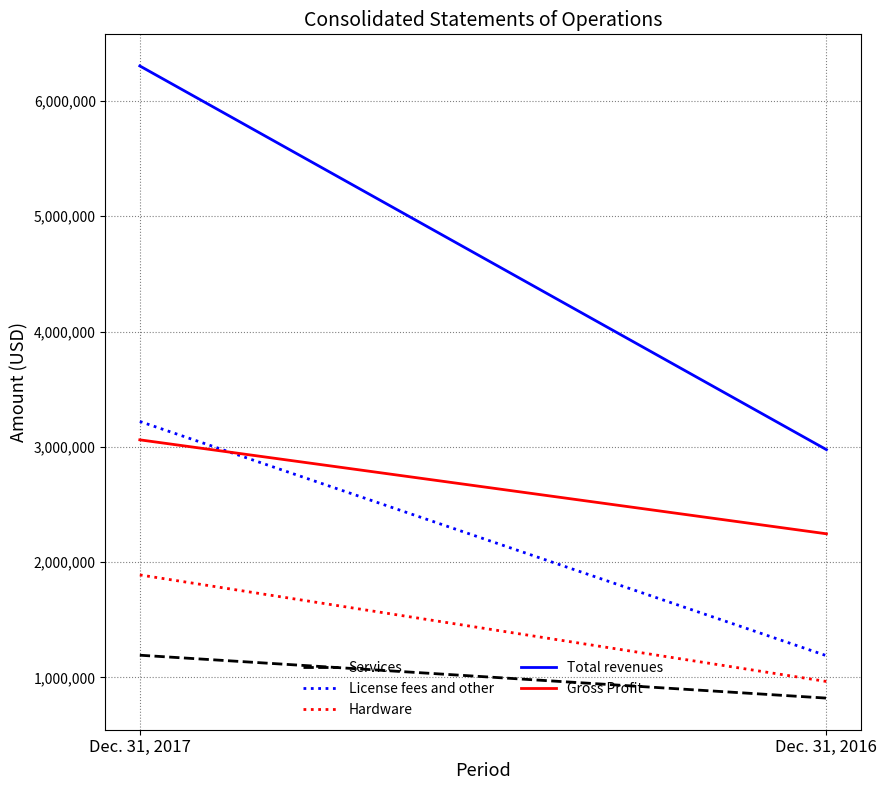

What is the sum of the Services values at Dec. 31, 2016 and Dec. 31, 2017?

2014368